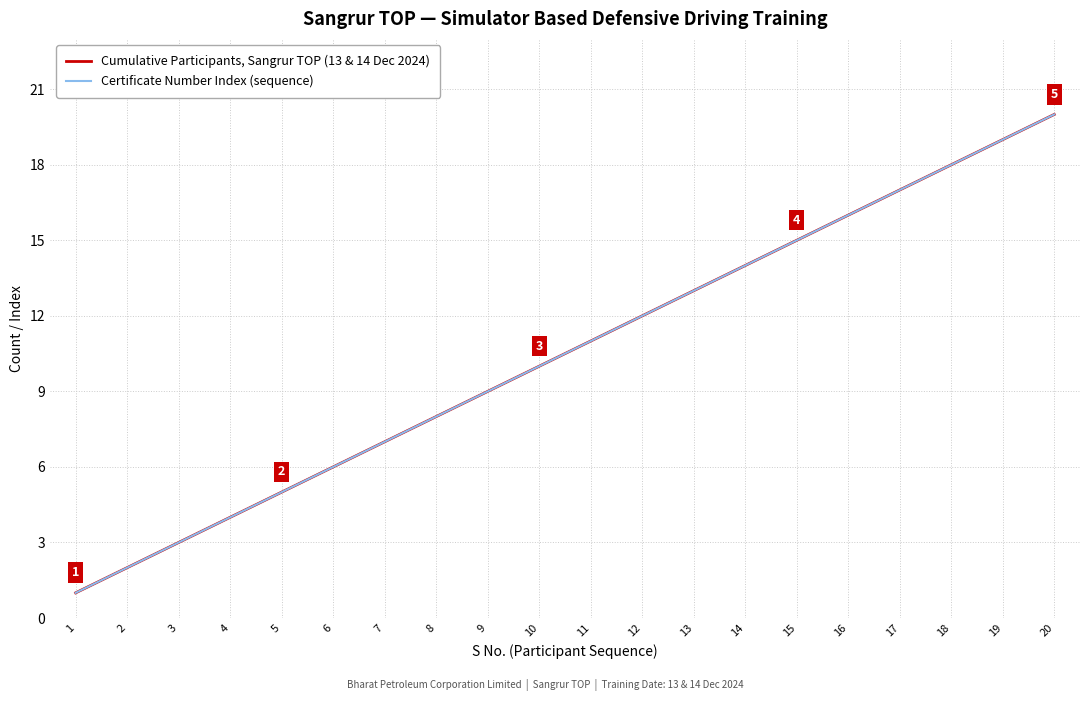

How many lines are shown in the chart?

2